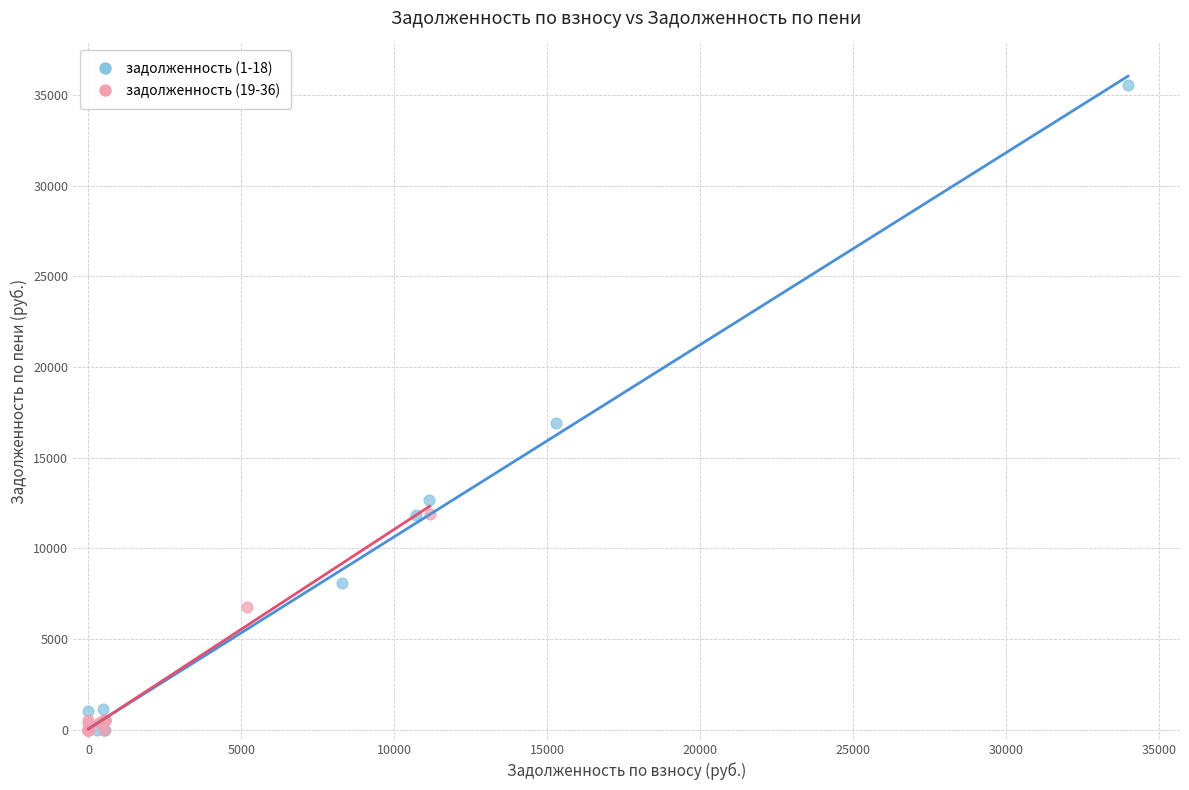

Which series has the widest spread of Y values?

задолженность (1-18)